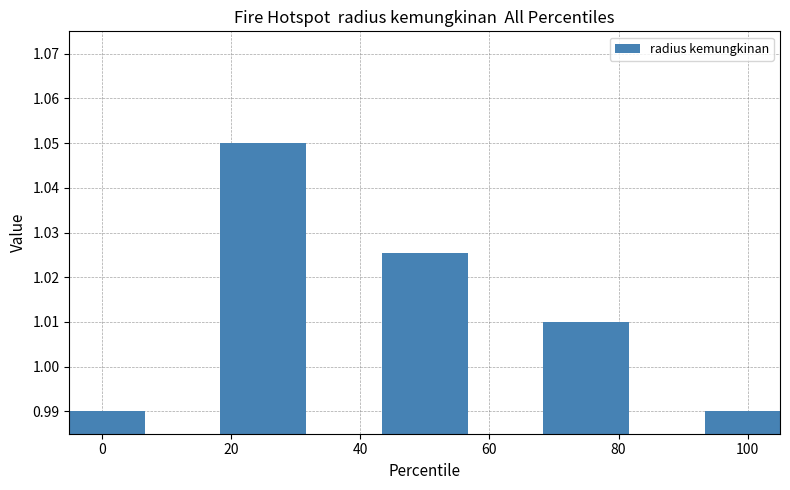

What is the sum of all values?

5.1